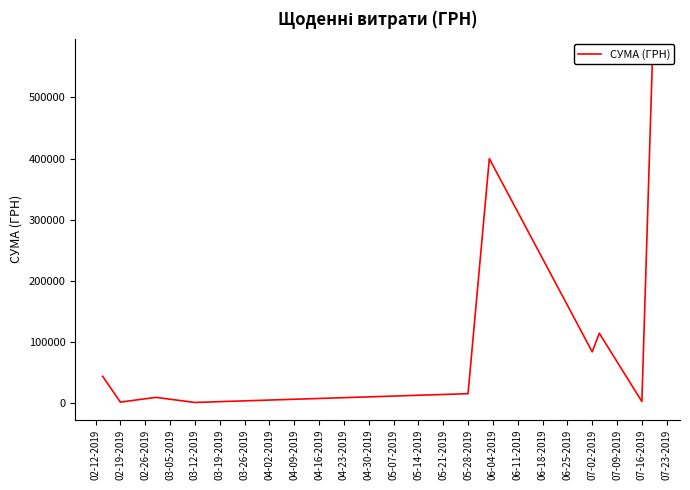

The value at 07-16-2019 is 2520.8. True or false?

True